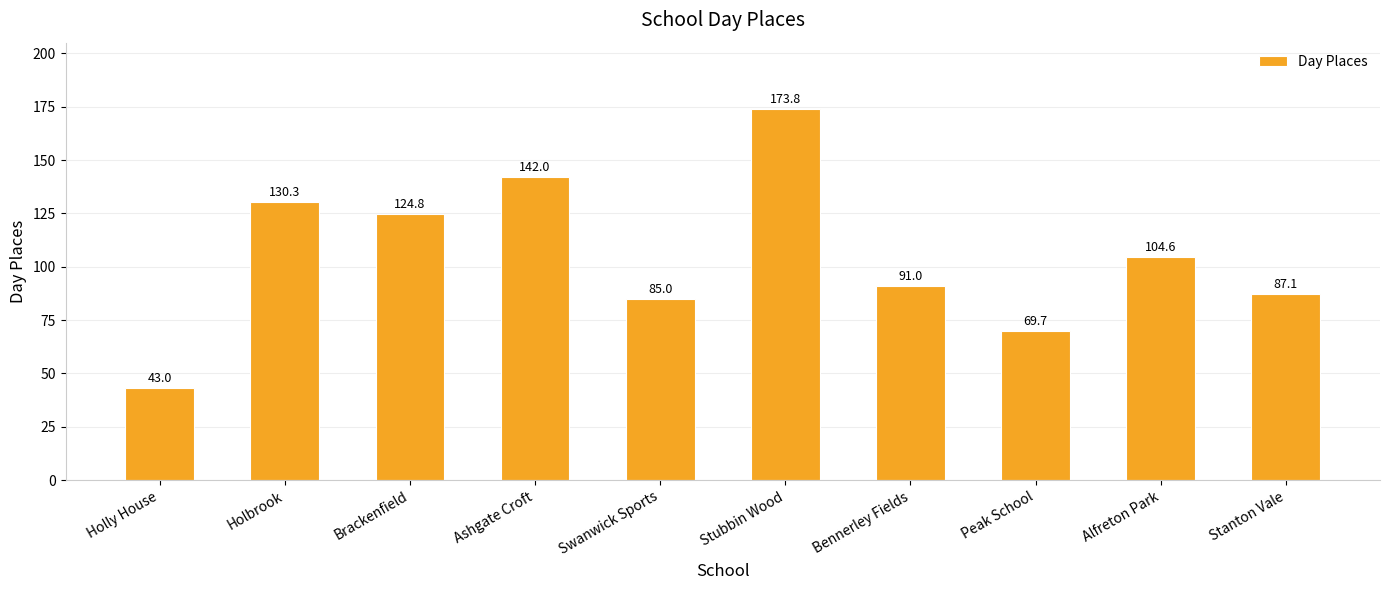

What is the difference between the values at Ashgate Croft and Swanwick Sports?

57.0